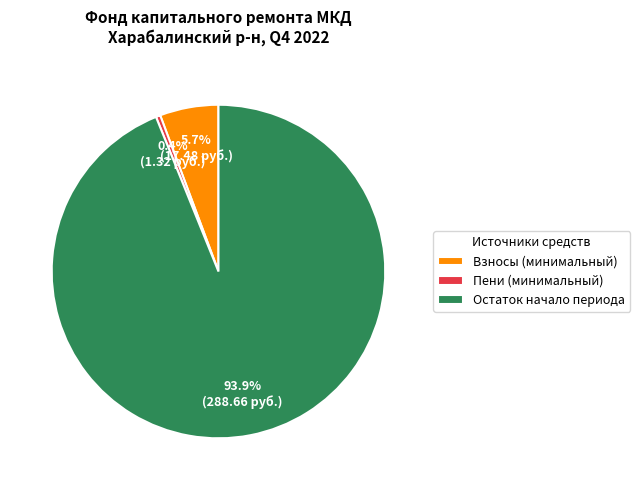

To the nearest percent, what is the average slice percentage?

33%